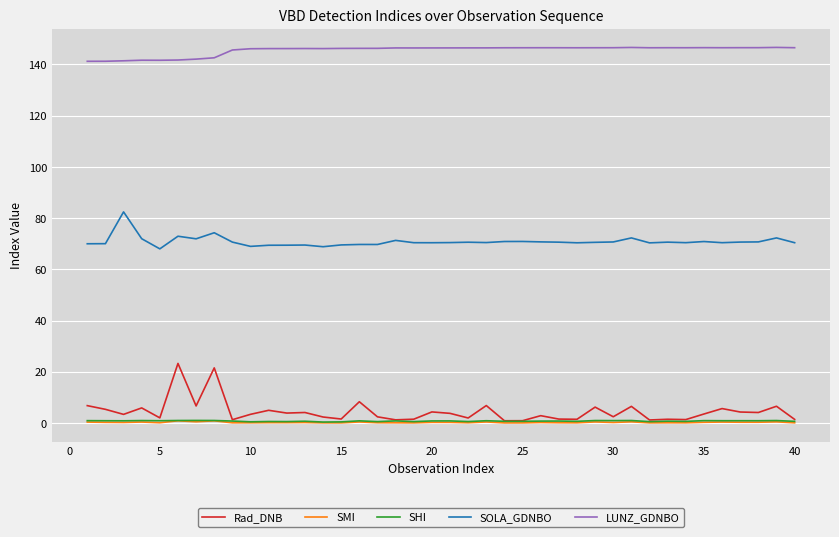

True or false: SOLA_GDNBO has more than 0 interior local peaks.

True